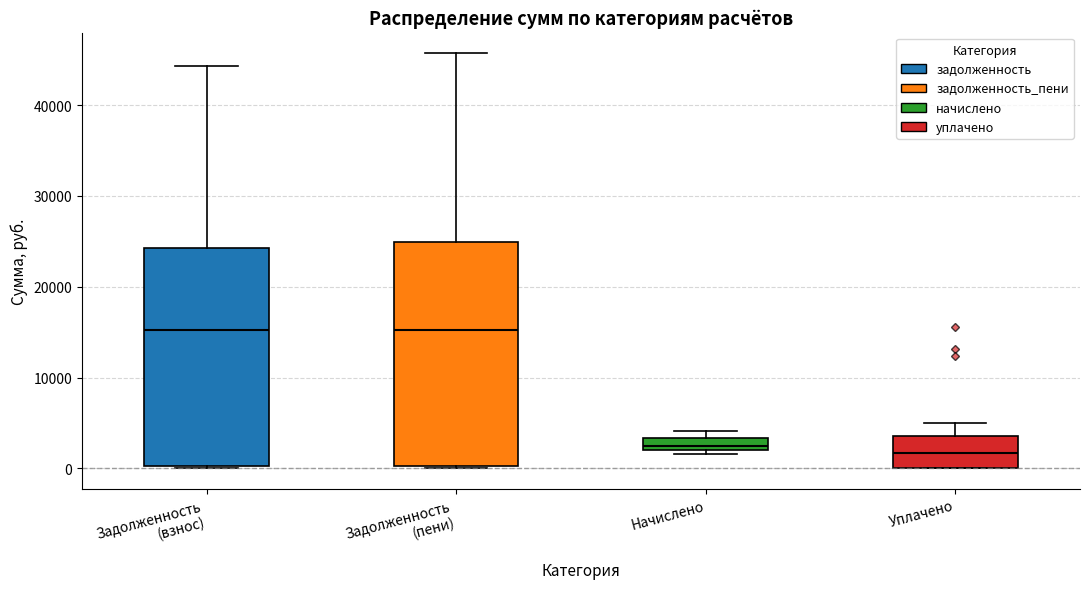

Where is the upper edge of the box for Задолженность (взнос) on the y-axis? The values are not printed on the chart, so give them approximately, as read against the axis.

24000